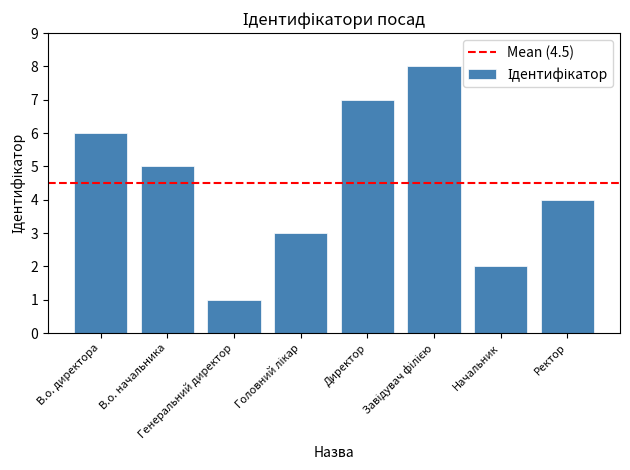

What is the maximum value shown in the chart?

8